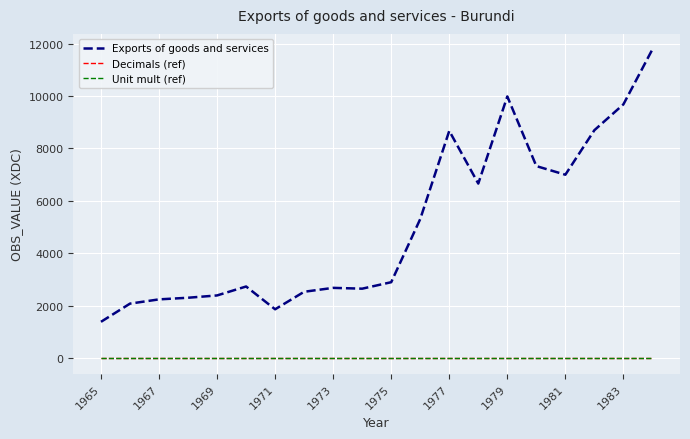

What is the maximum value shown in the chart?

11782